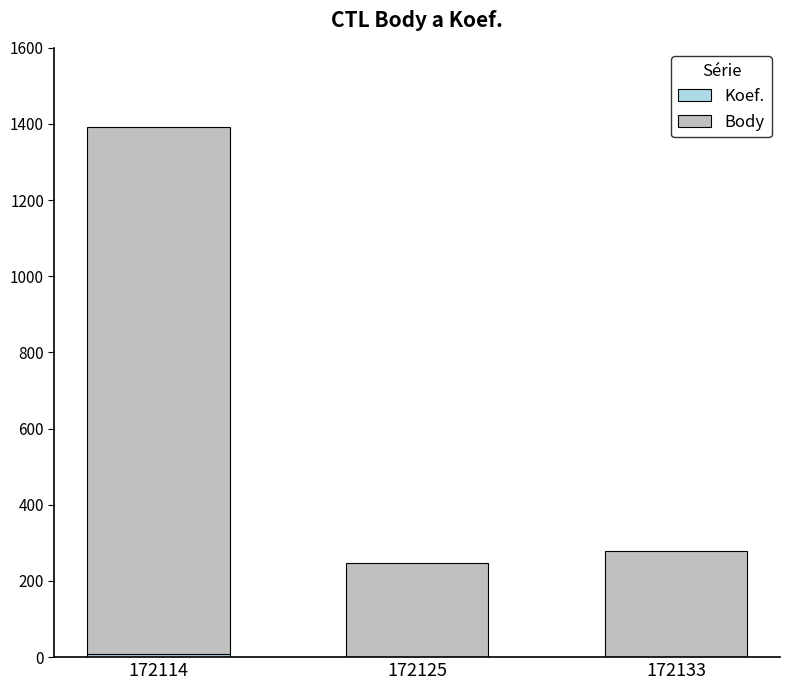

At which category is the sum across all series the highest?

172114